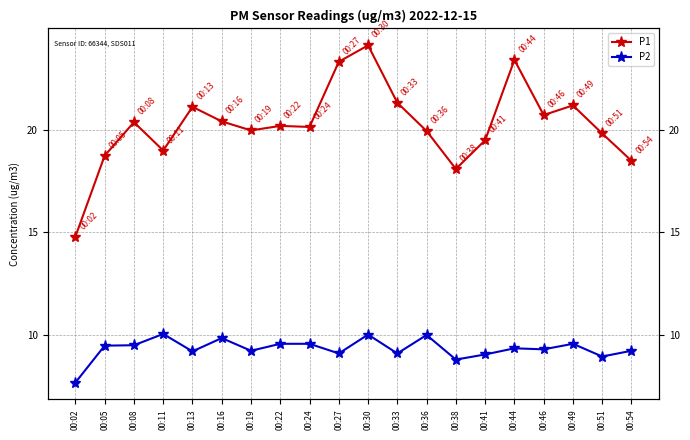

What are all the series names shown in the legend?

P1, P2